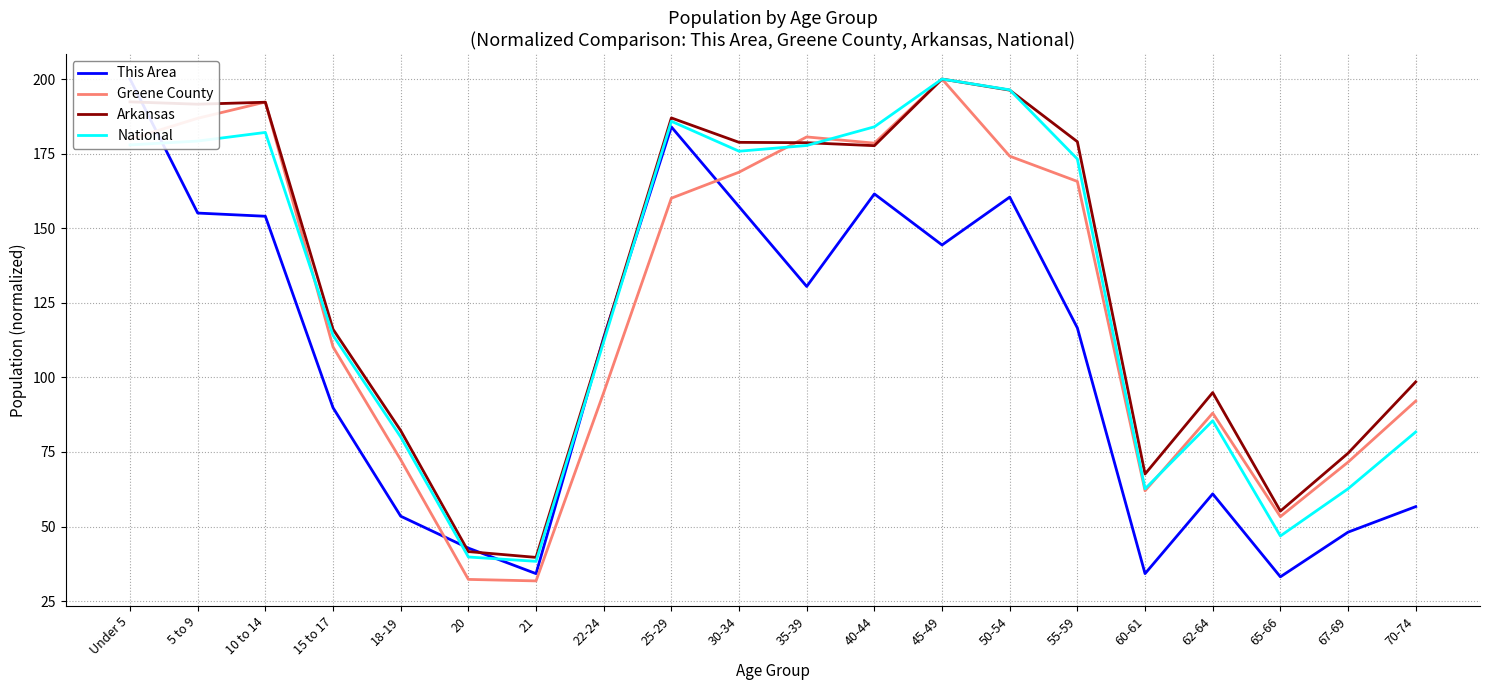

Reading right to left, extract all data points from this chart.

This Area: 70-74=56.7	67-69=48.1	65-66=33.2	62-64=61.0	60-61=34.2	55-59=116.6	50-54=160.4	45-49=144.4	40-44=161.5	35-39=130.5	30-34=157.2	25-29=184.0	22-24=113.4	21=34.2	20=42.8	18-19=53.5	15 to 17=89.8	10 to 14=154.0	5 to 9=155.1	Under 5=200.0
Greene County: 70-74=92.1	67-69=71.6	65-66=53.3	62-64=88.0	60-61=62.0	55-59=165.7	50-54=174.2	45-49=200.0	40-44=178.5	35-39=180.6	30-34=168.8	25-29=160.1	22-24=94.9	21=31.8	20=32.3	18-19=72.4	15 to 17=110.2	10 to 14=192.3	5 to 9=186.9	Under 5=179.8
Arkansas: 70-74=98.5	67-69=74.6	65-66=55.2	62-64=94.9	60-61=67.6	55-59=179.0	50-54=196.3	45-49=200.0	40-44=177.7	35-39=178.7	30-34=178.8	25-29=187.0	22-24=113.0	21=39.7	20=41.6	18-19=82.2	15 to 17=116.1	10 to 14=192.2	5 to 9=191.6	Under 5=192.4
National: 70-74=81.7	67-69=62.7	65-66=46.9	62-64=85.5	60-61=62.7	55-59=173.2	50-54=196.4	45-49=200.0	40-44=184.0	35-39=177.7	30-34=175.8	25-29=185.8	22-24=112.0	21=38.3	20=39.8	18-19=80.0	15 to 17=114.1	10 to 14=182.1	5 to 9=179.2	Under 5=177.9